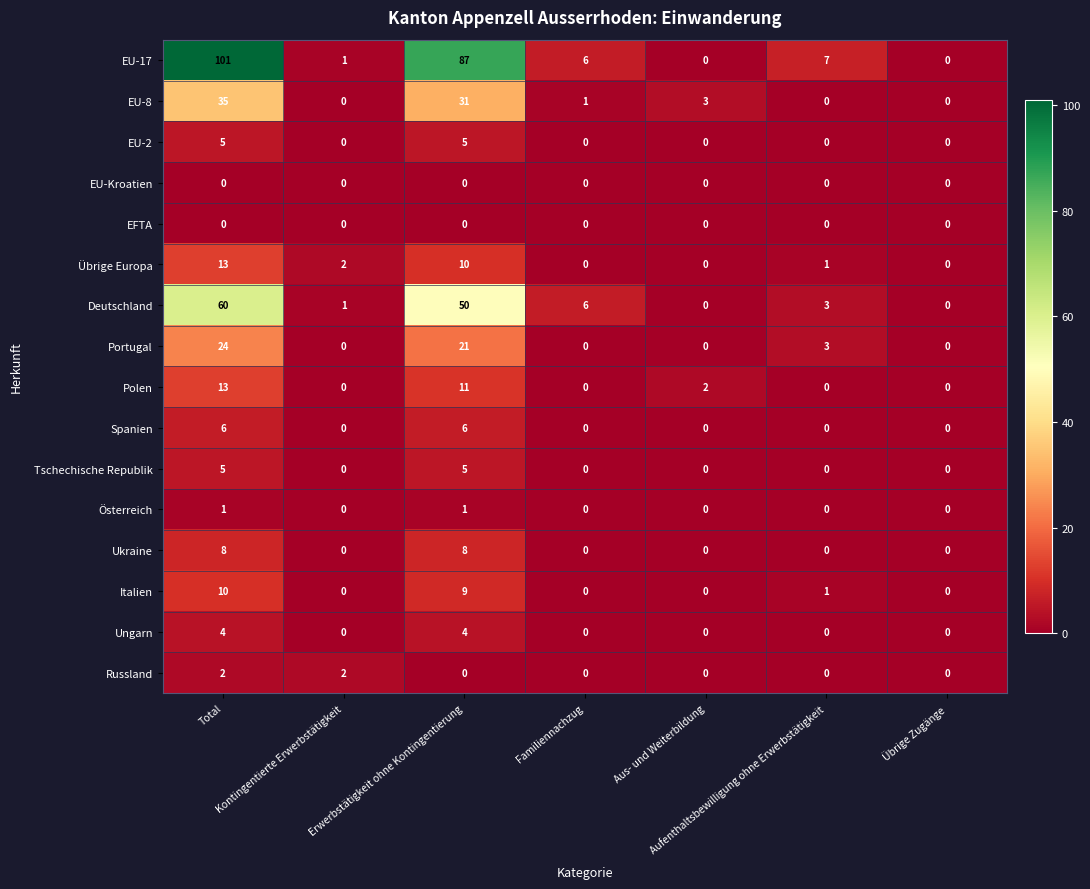

At which category is the sum across all series the highest?

Total